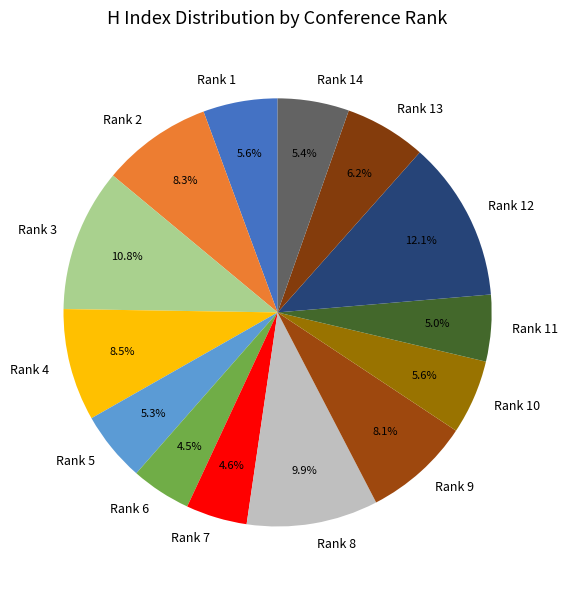

Which category has the biggest portion of the pie?

Rank 12